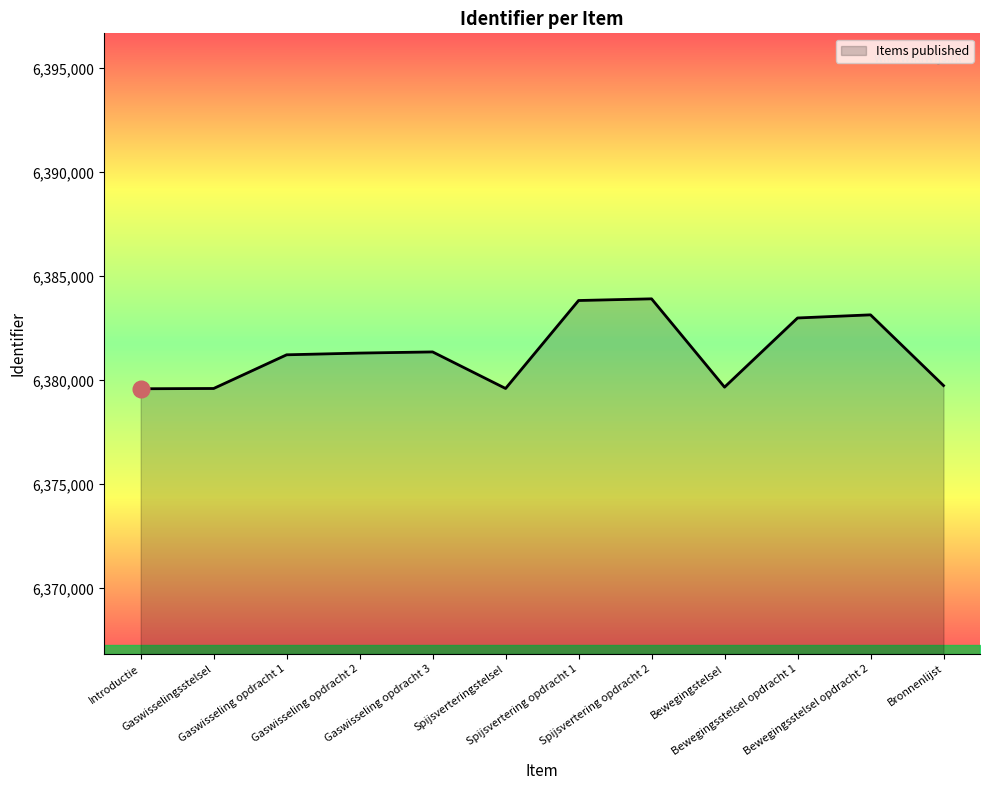

How many series are shown in this chart?

1